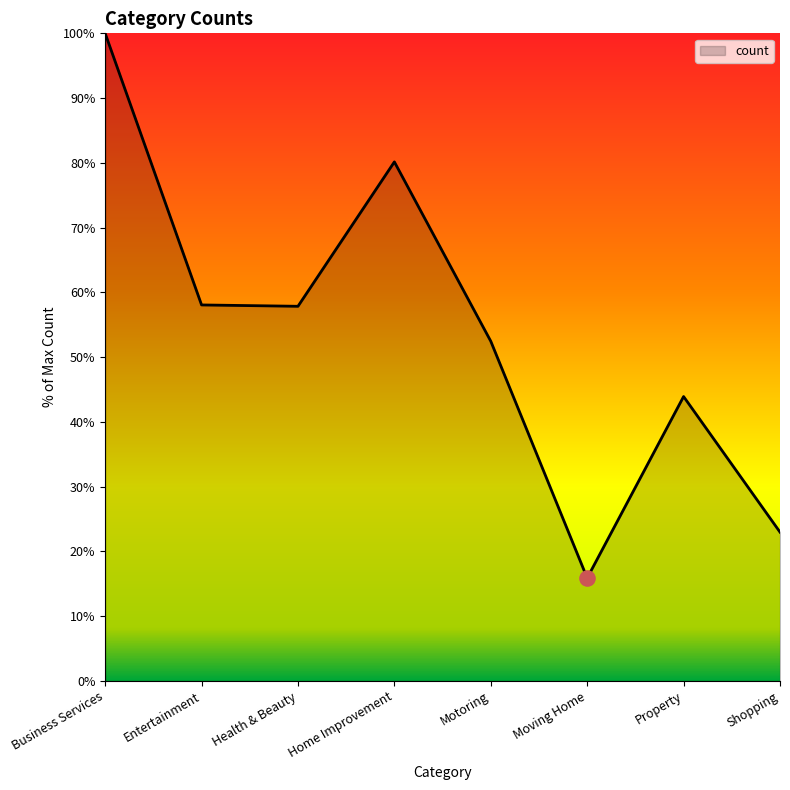

Between Health & Beauty and Motoring, which is larger?

Health & Beauty